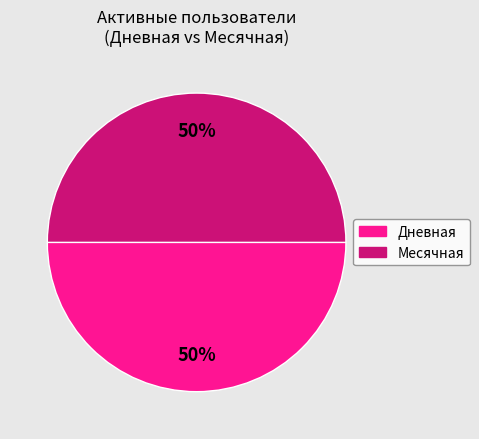

To the nearest percent, what is the average slice percentage?

50%